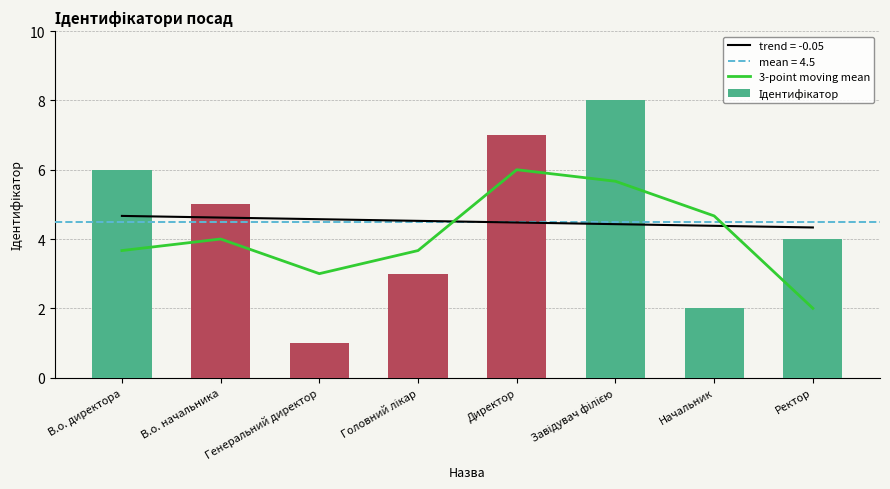

What is the average value of the 3-point moving mean series?

4.1